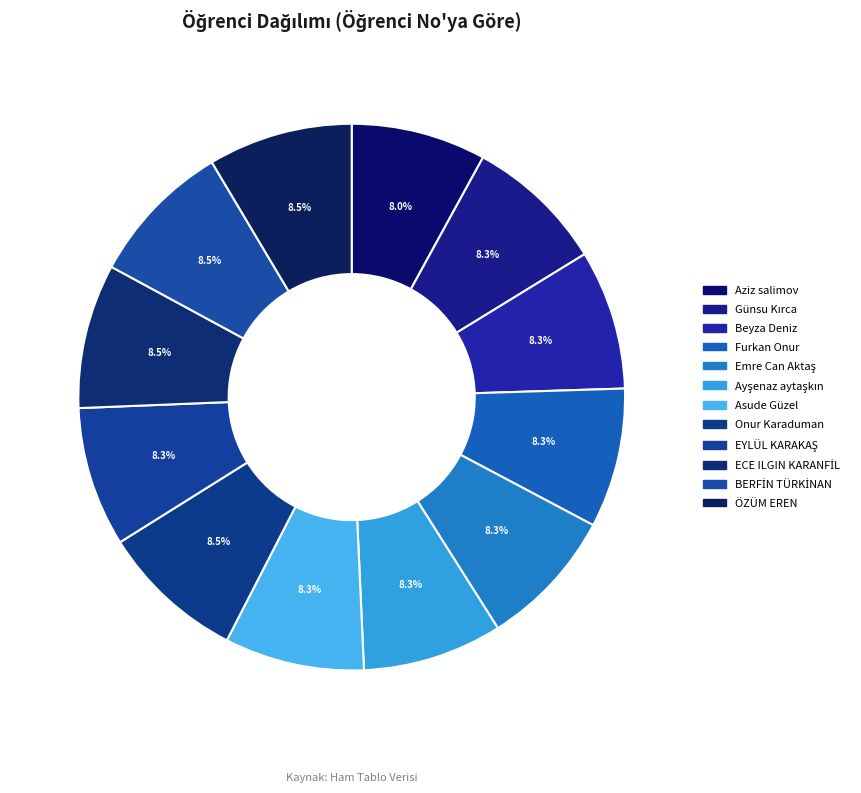

Is there a majority slice in this chart?

No